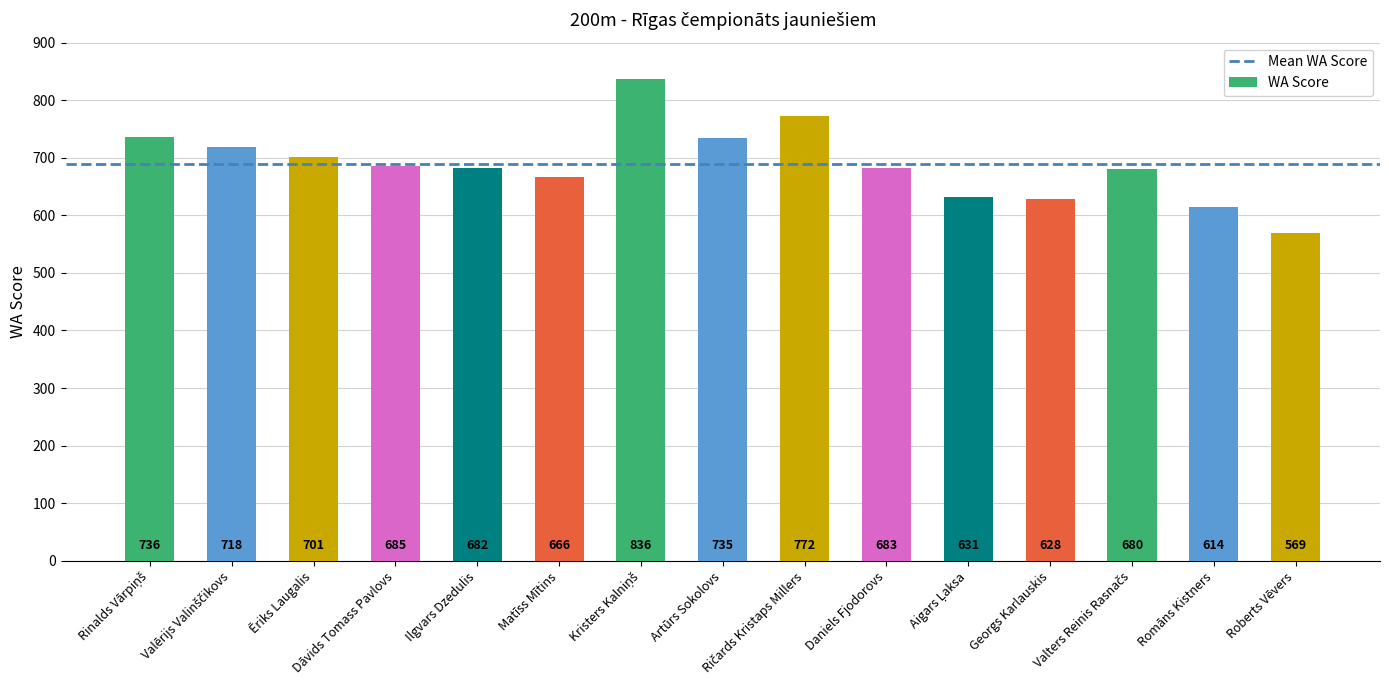

How many bars are there in total?

15